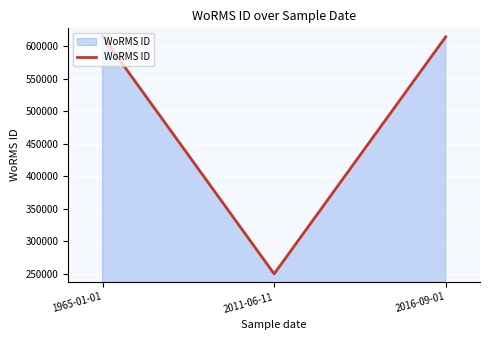

Between 1965-01-01 and 2011-06-11, which is larger?

1965-01-01